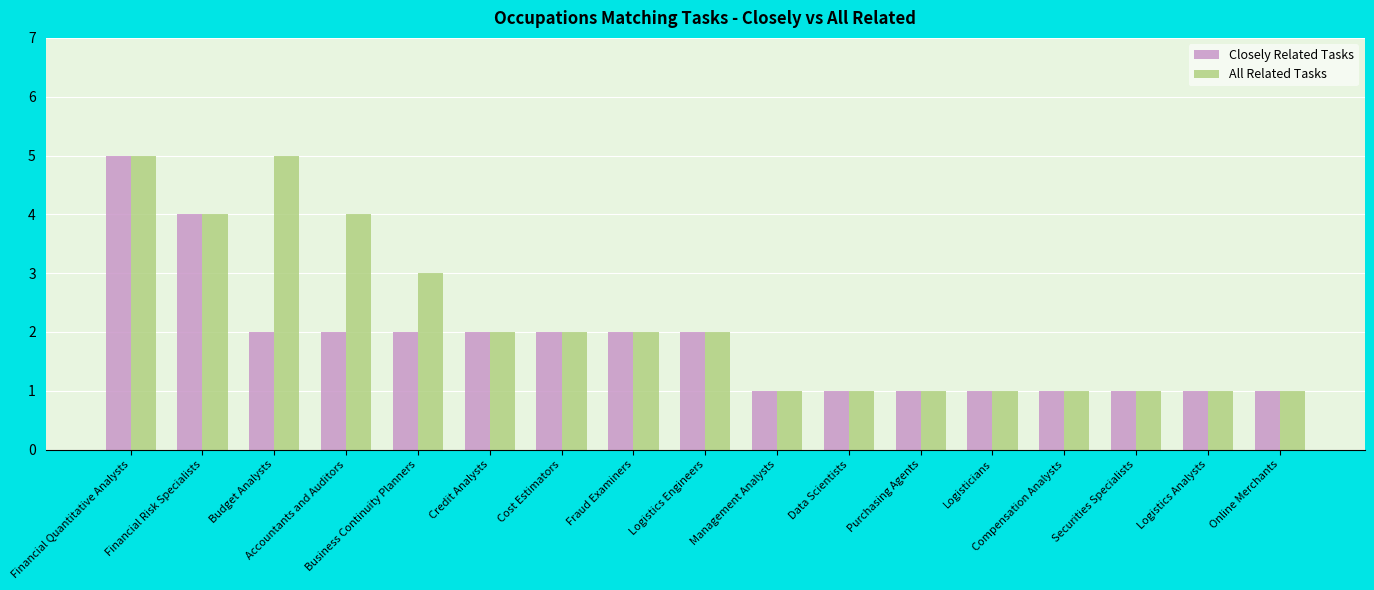

What is the maximum value shown in the chart?

5